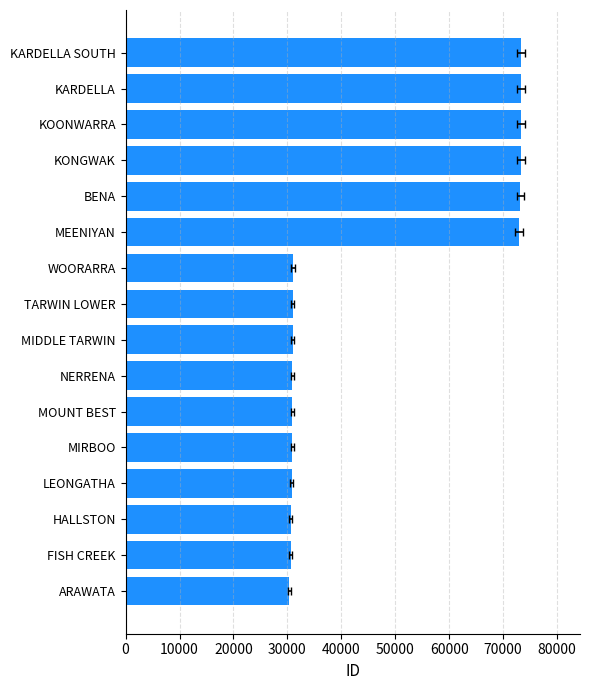

What is the difference between the second highest and second lowest values?

42683